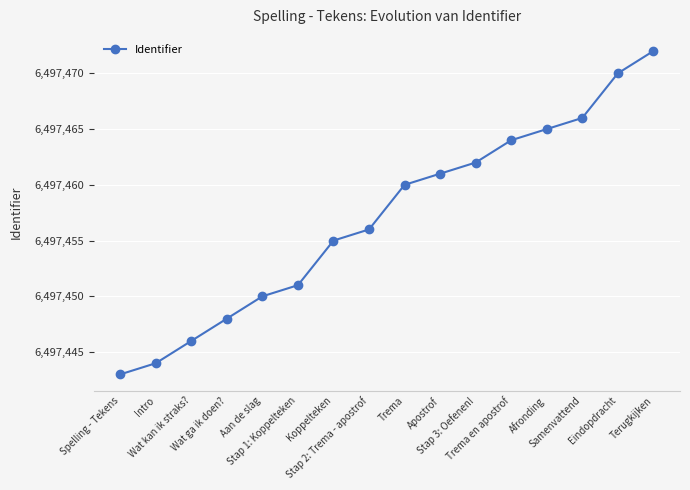

What is the label of the 14th point from the left?

Samenvattend